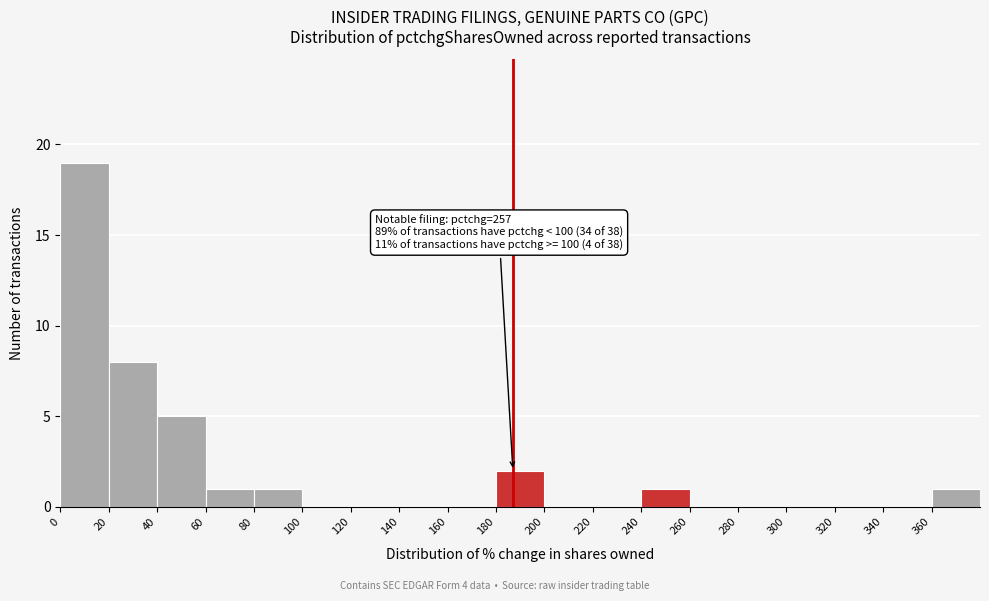

Over which range of the x-axis is the bar tallest?

0 to 20